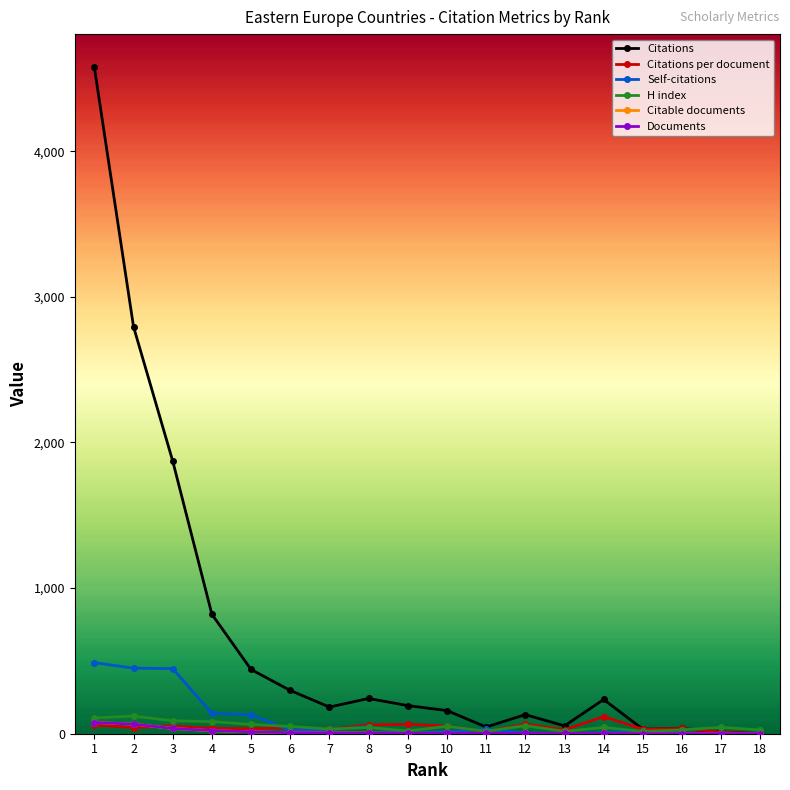

What are all the series names shown in the legend?

Citations, Citations per document, Self-citations, H index, Citable documents, Documents